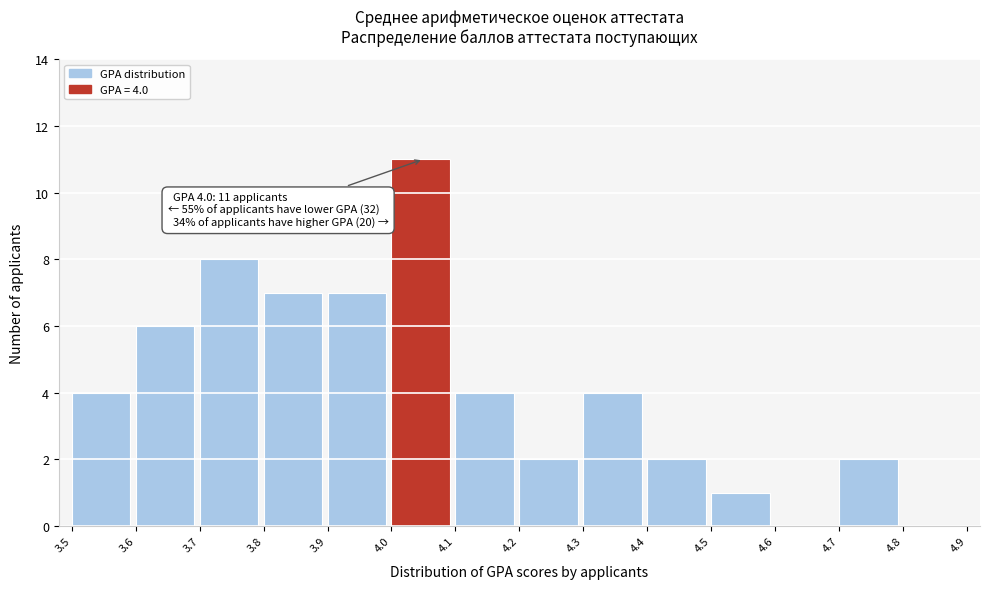

Over which range of the x-axis is the bar tallest?

4.0 to 4.1